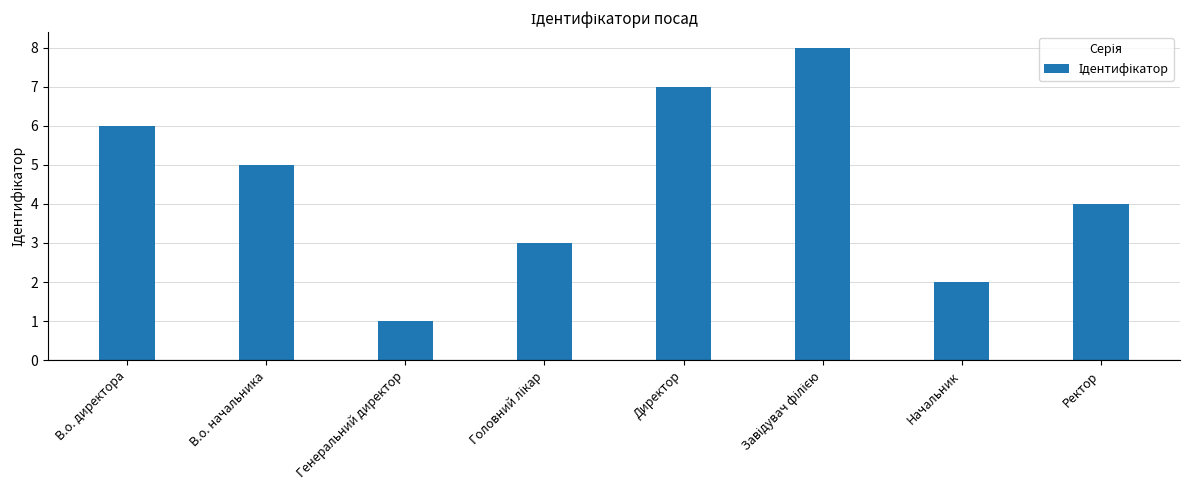

How many bars are there in total?

8